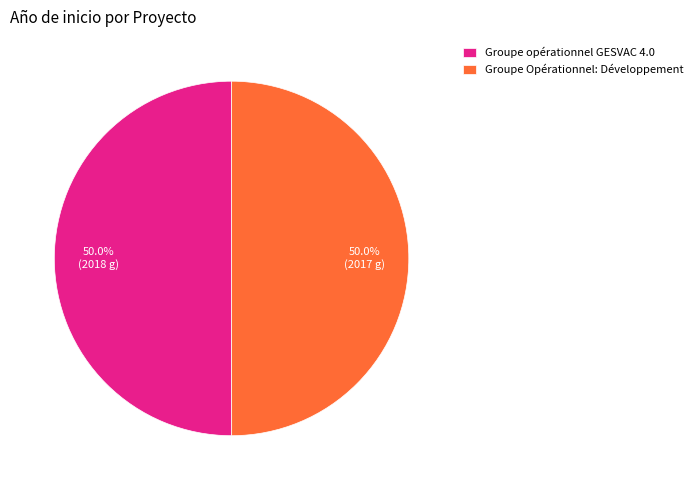

What is the ratio of the value at Groupe opérationnel GESVAC 4.0 to the value at Groupe Opérationnel: Développement?

1.0